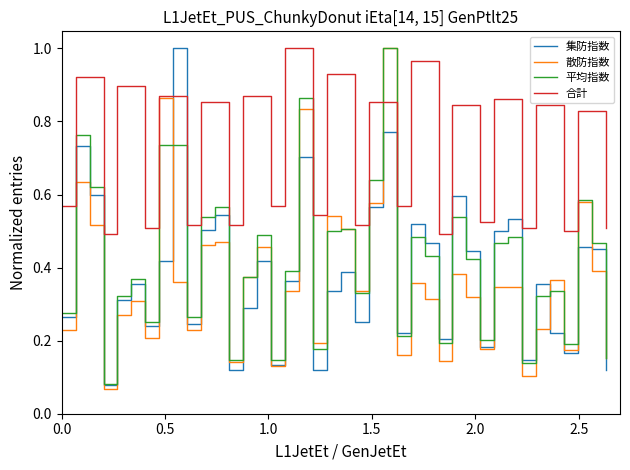

Which series has the largest total across all categories?

合計